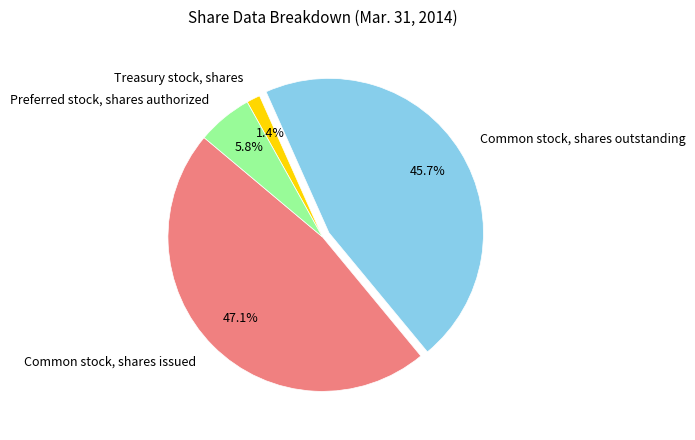

Count the number of slices in the pie.

4